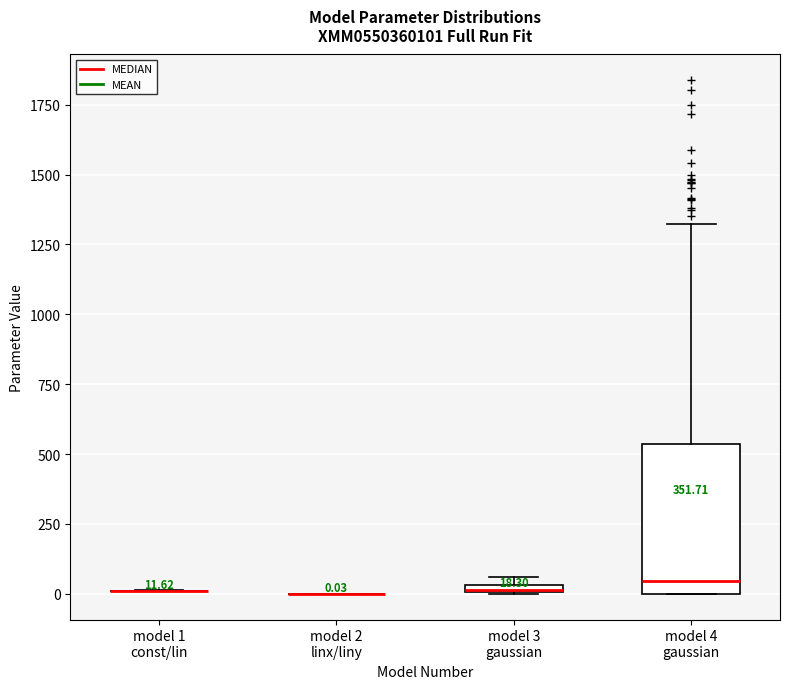

Which box is the tallest, from its lower edge to its upper edge?

model 4 gaussian